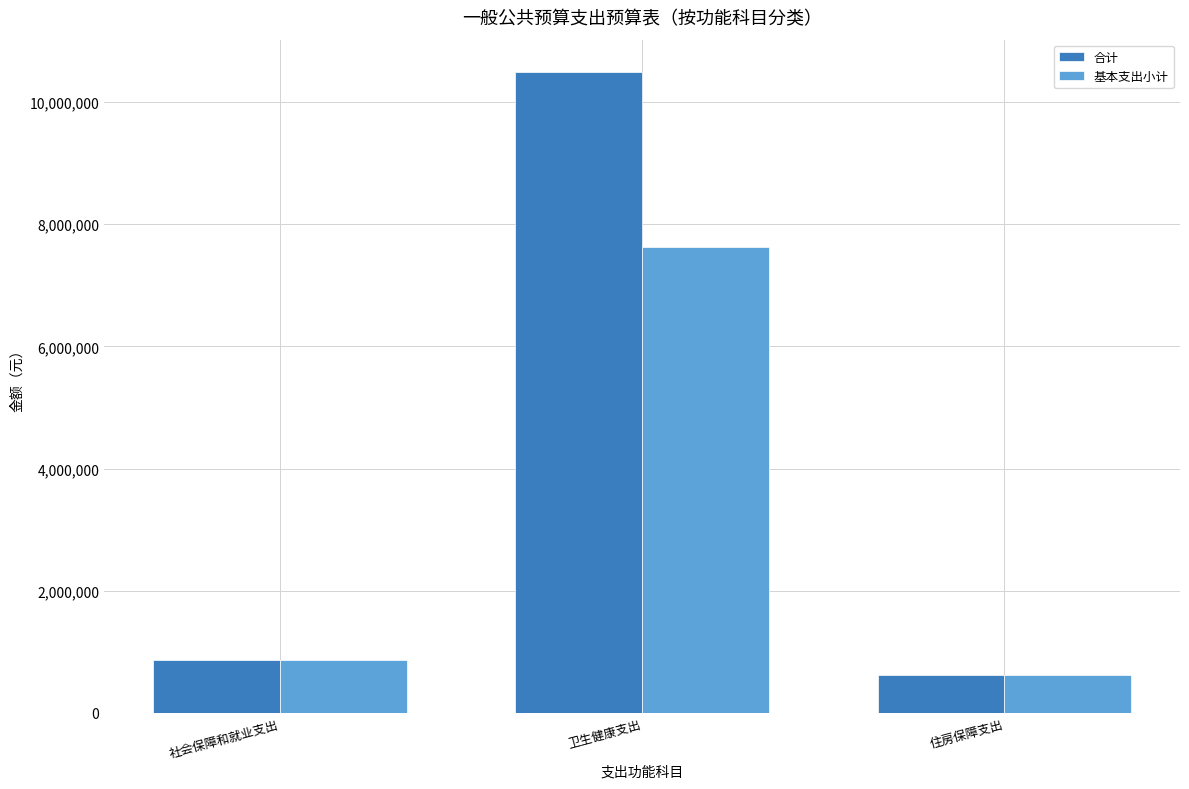

Where does the 基本支出小计 series first go above 862058?

社会保障和就业支出